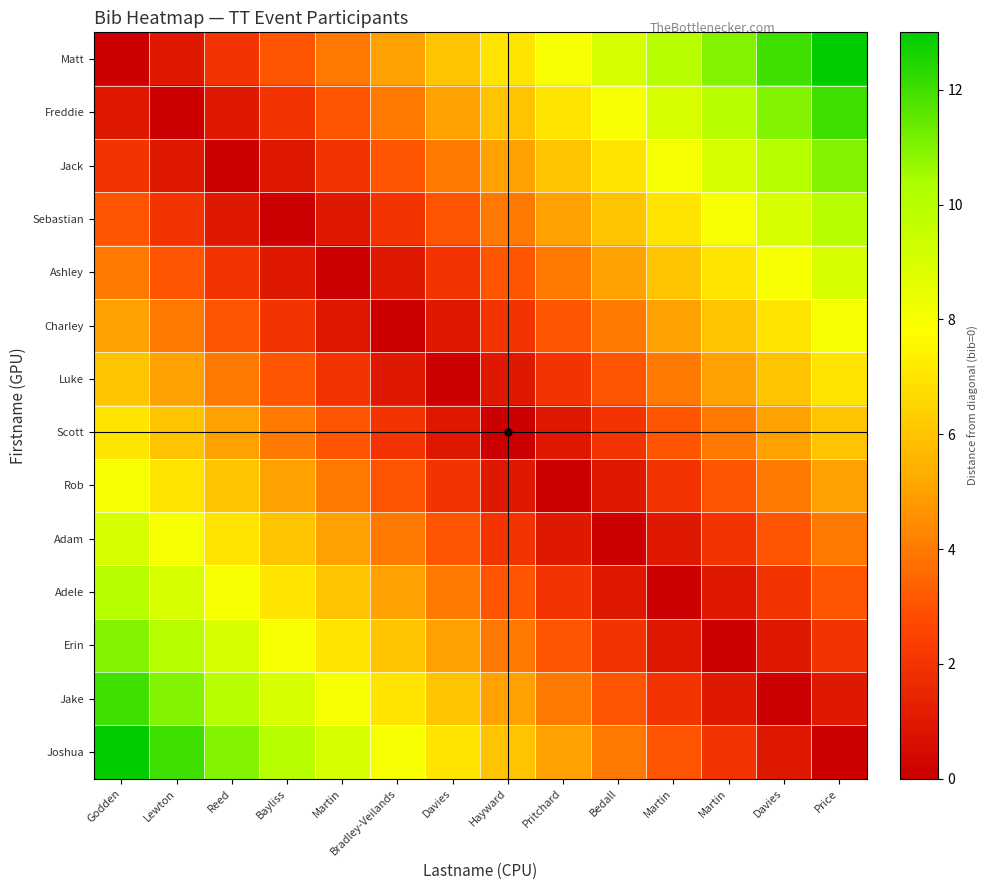

What is the spread (max minus min) of values at Martin?

9